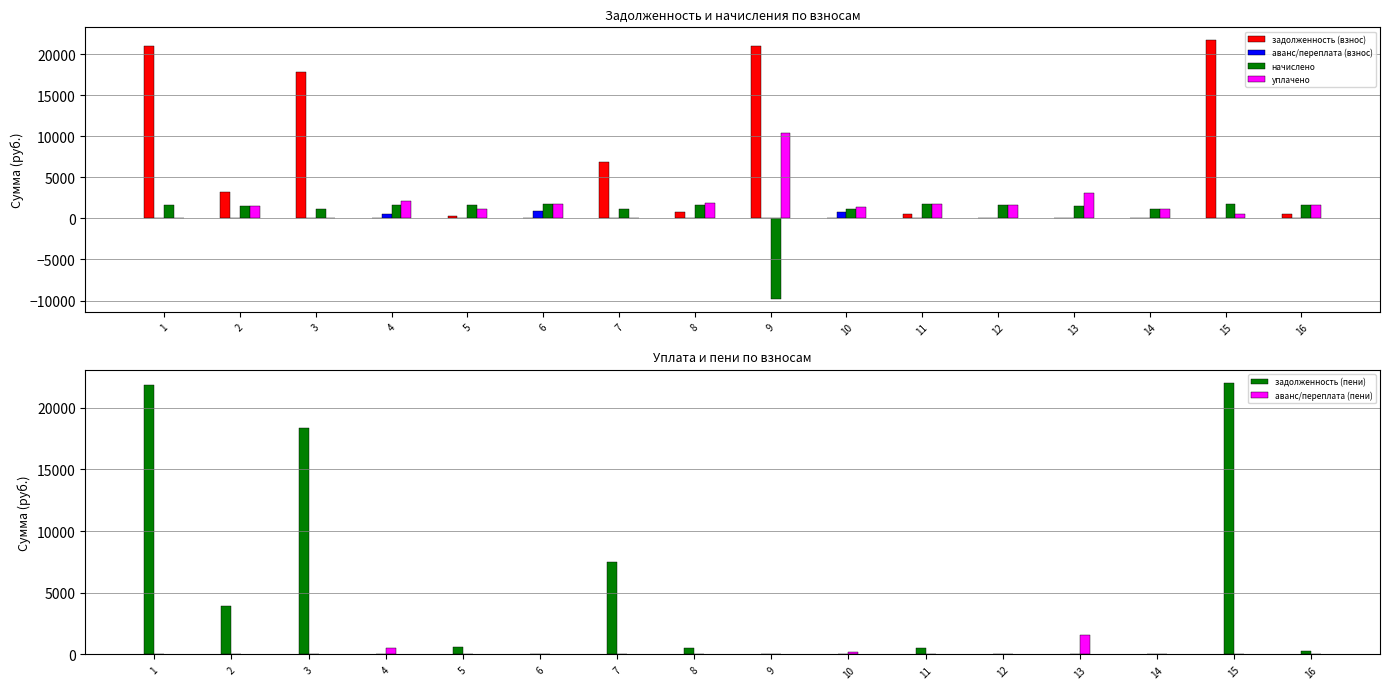

What is the difference between the maximum and second lowest values in the аванс/переплата (пени) series?

1542.9